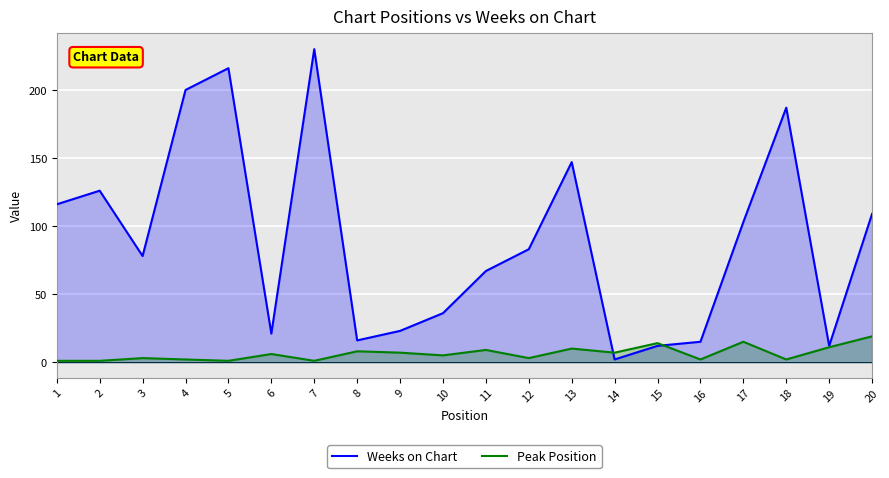

Between 8 and 2, which is larger?

2